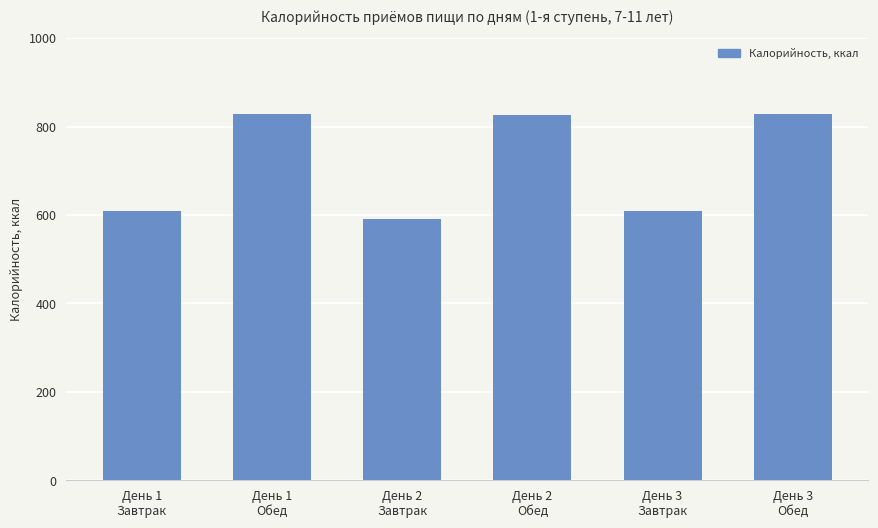

Count the number of categories in the chart.

6